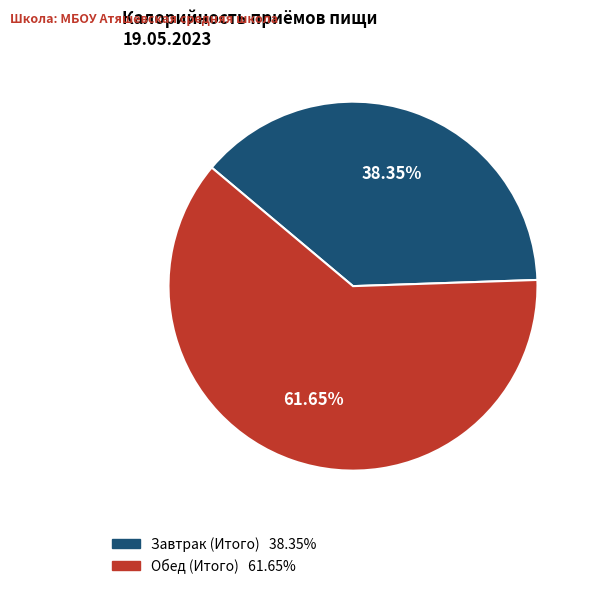

Rank the categories by value from highest to lowest.

Обед (Итого), Завтрак (Итого)